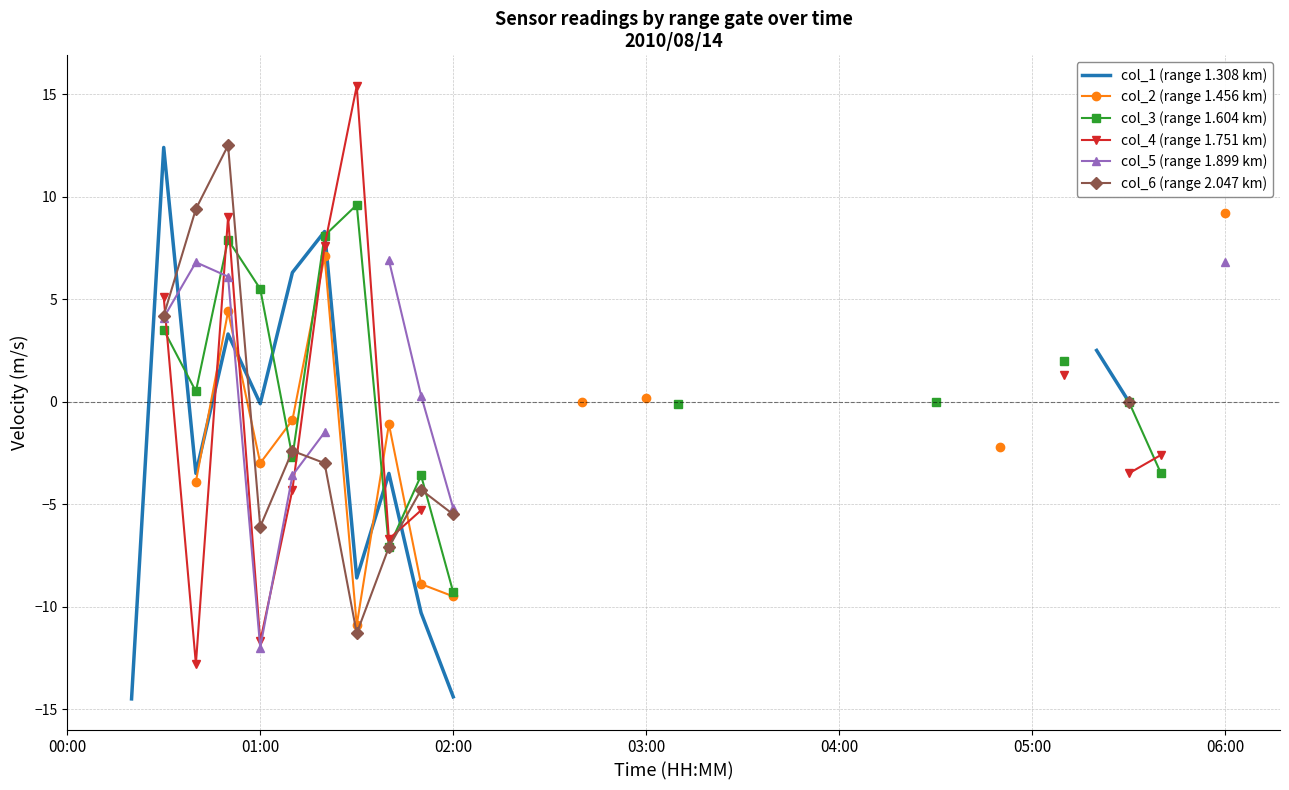

Is it true that col_2 (range 1.456 km) equals nan at 31?

False